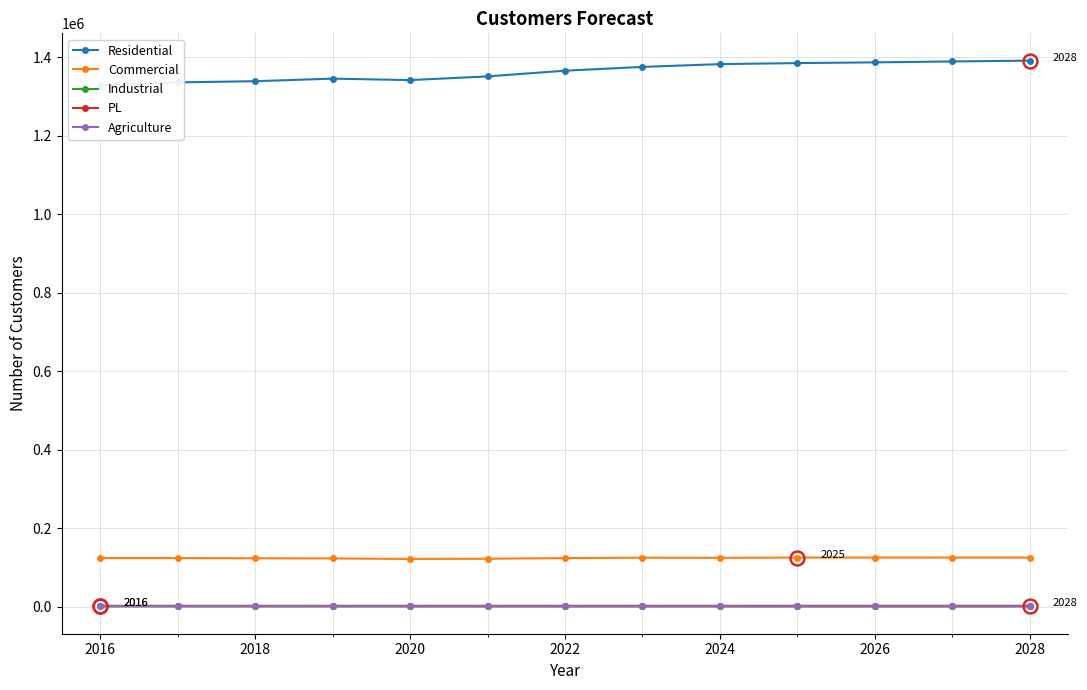

True or false: Residential and Commercial intersect in this chart.

False